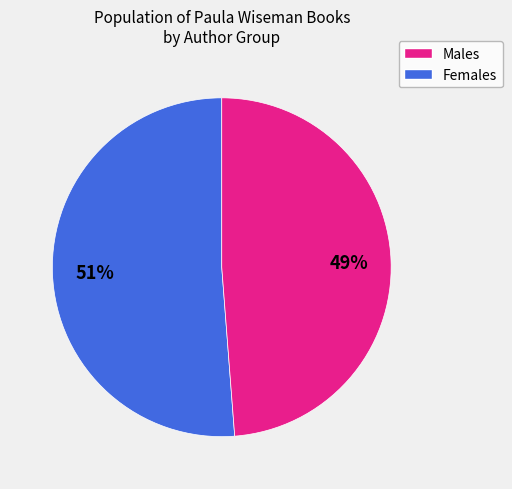

To the nearest percent, what is the difference between the largest and smallest slice percentages?

2%